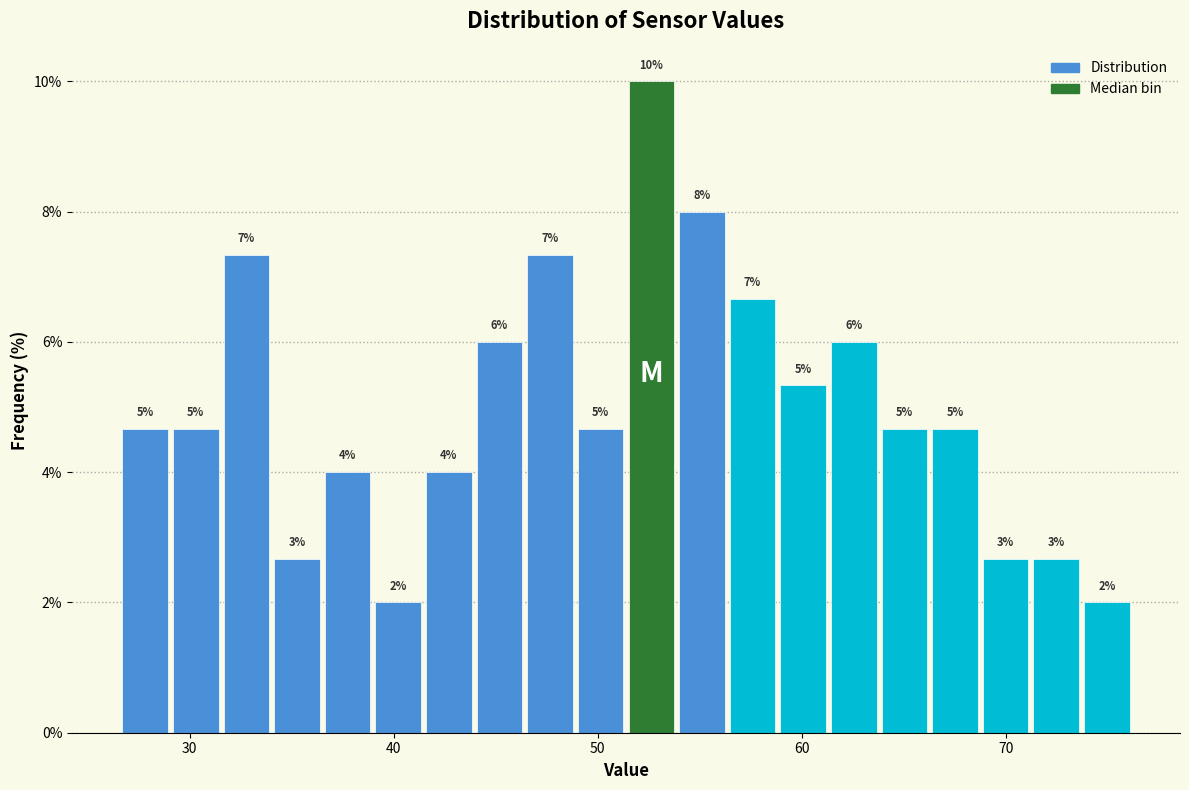

Read against the x-axis, roughly where is the centre of the tallest bar?

53